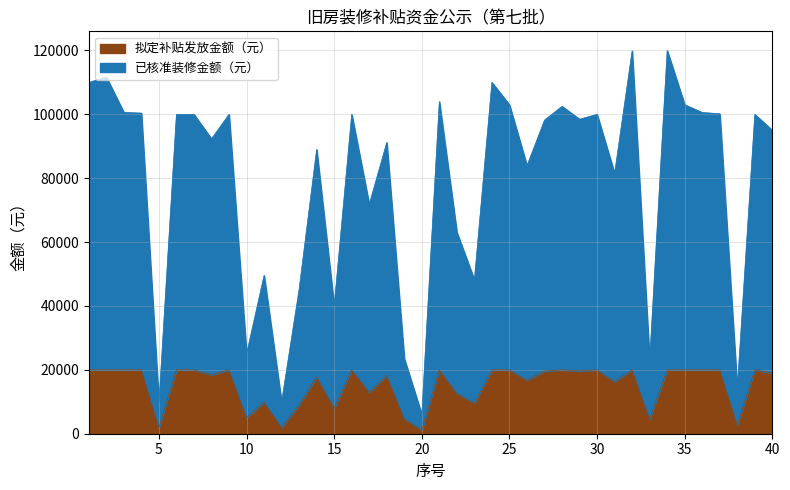

Which series has the largest range (max minus min)?

已核准装修金额（元）